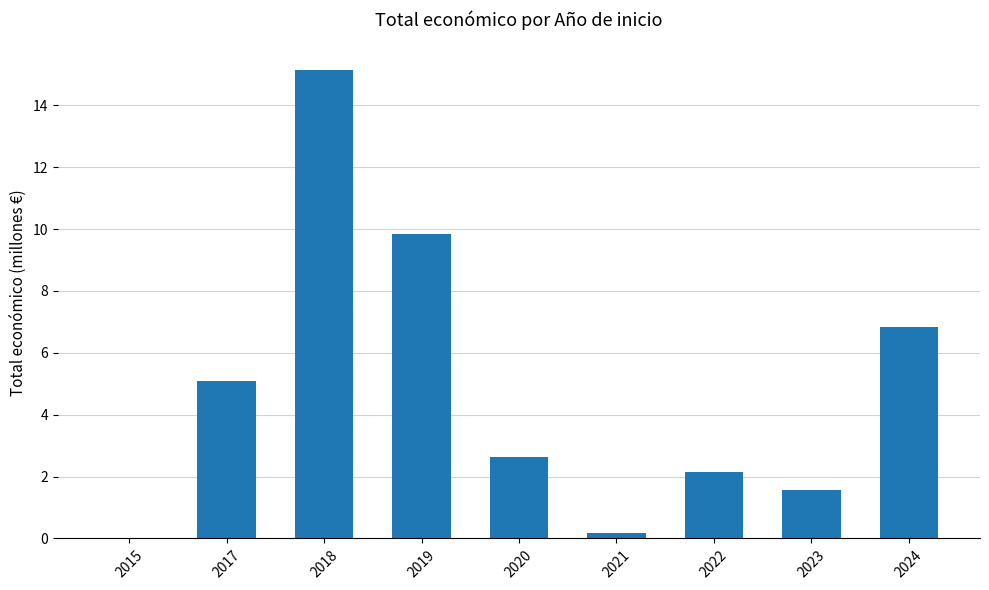

What is the average value?

4.8